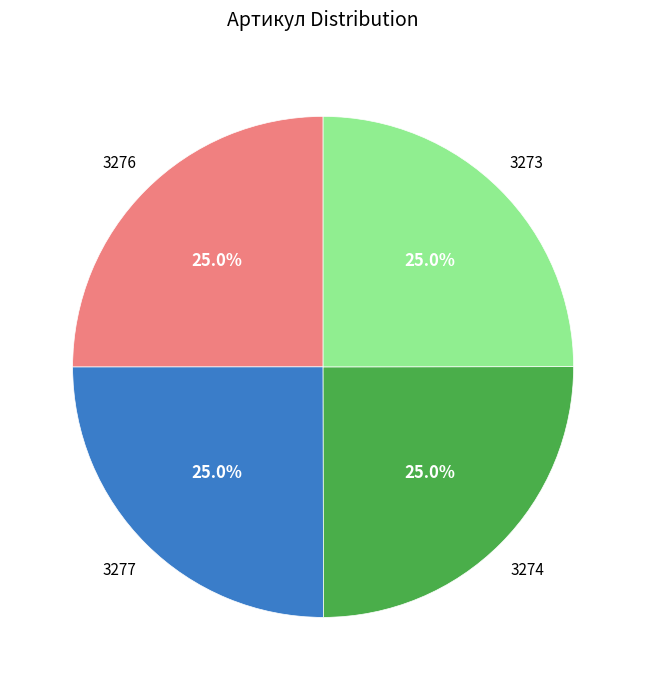

Is there any slice that represents more than half of the pie?

No